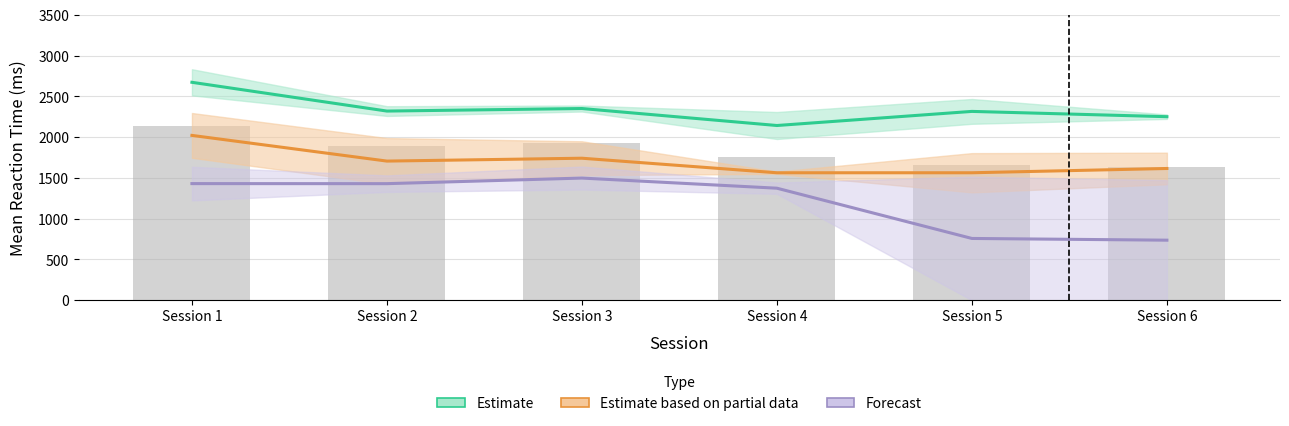

At how many categories does at least one series exceed 852?

6